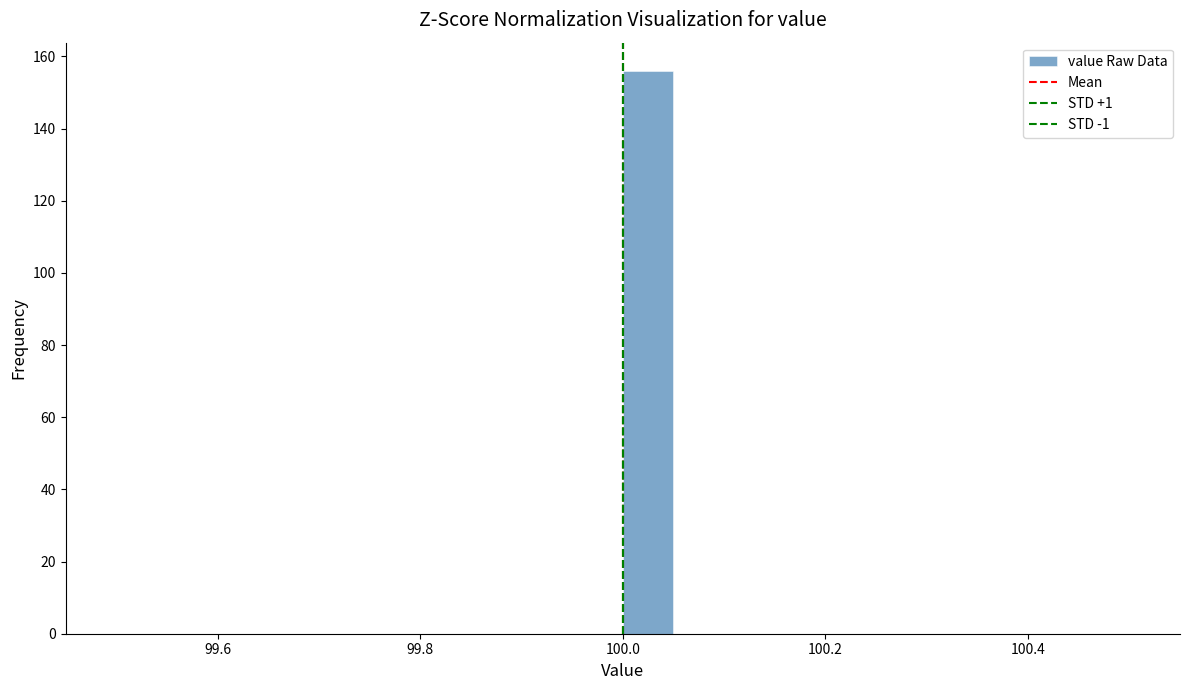

Around what value on the x-axis is the tallest bar? Give the approximate position of its centre, as read against the axis.

100.02